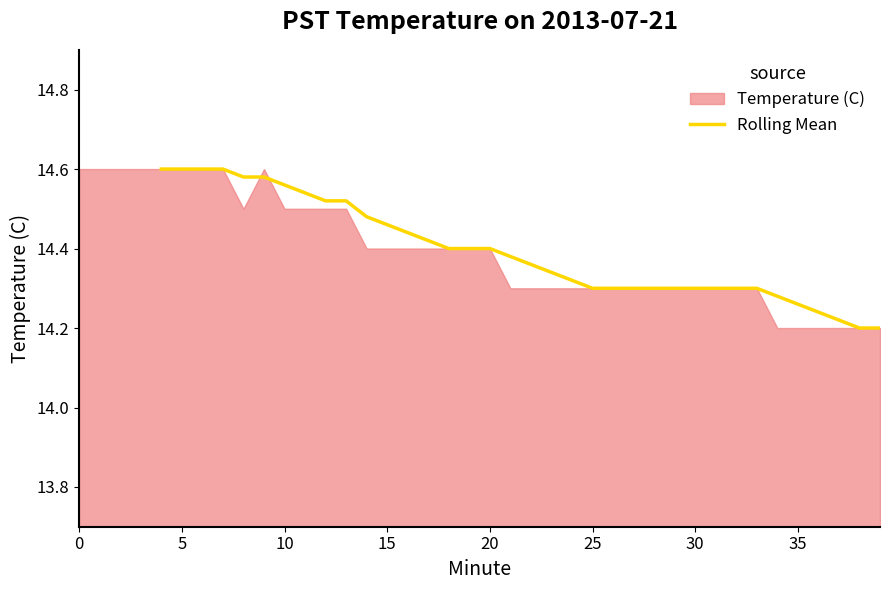

True or false: Rolling Mean has a value of 19.0 at 5.

False